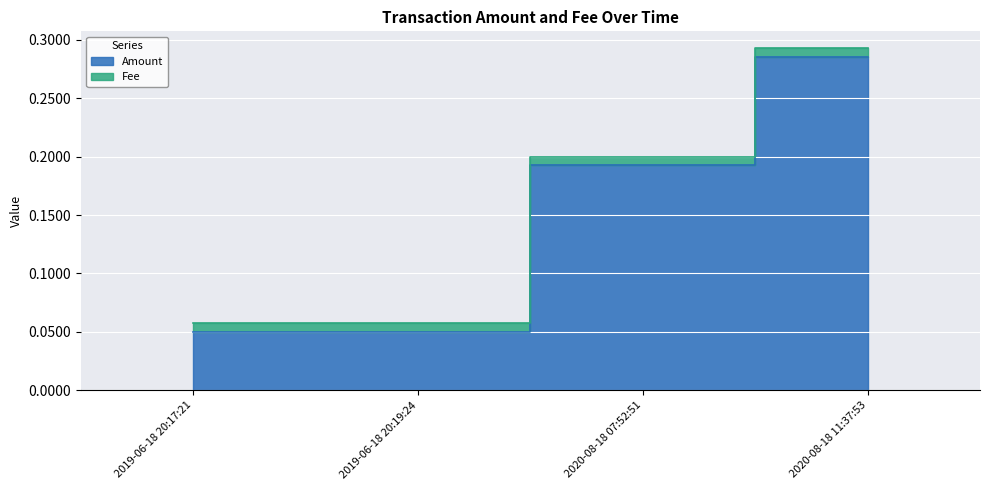

What is the average value?

0.2